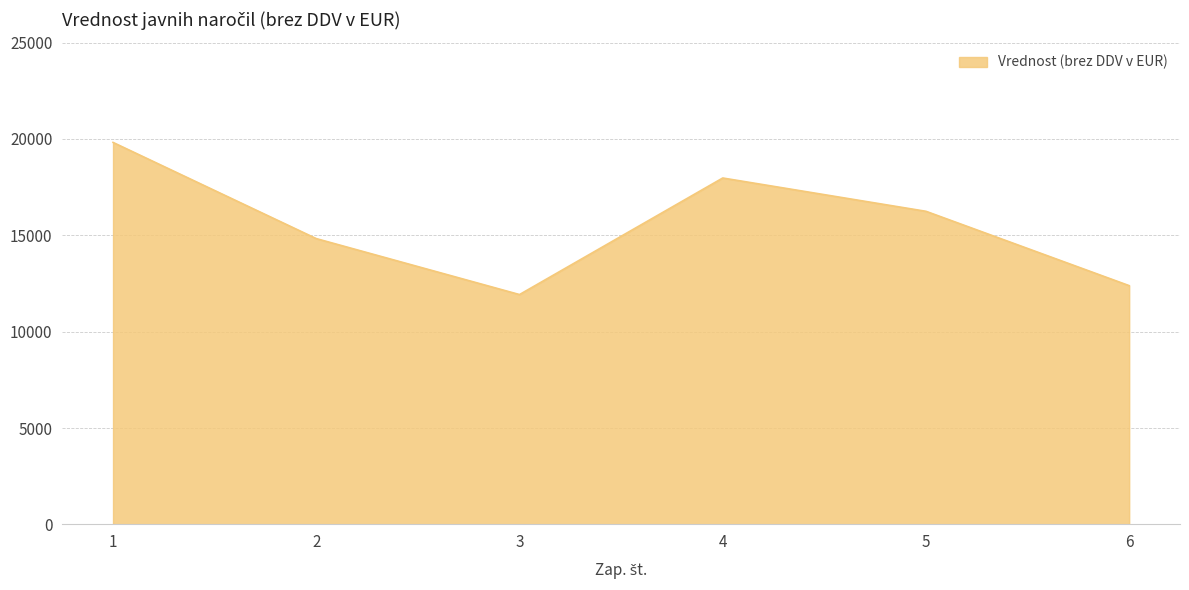

Reading left to right, list all the values displayed in this chart.

19819	14828	11925	17973	16245	12387